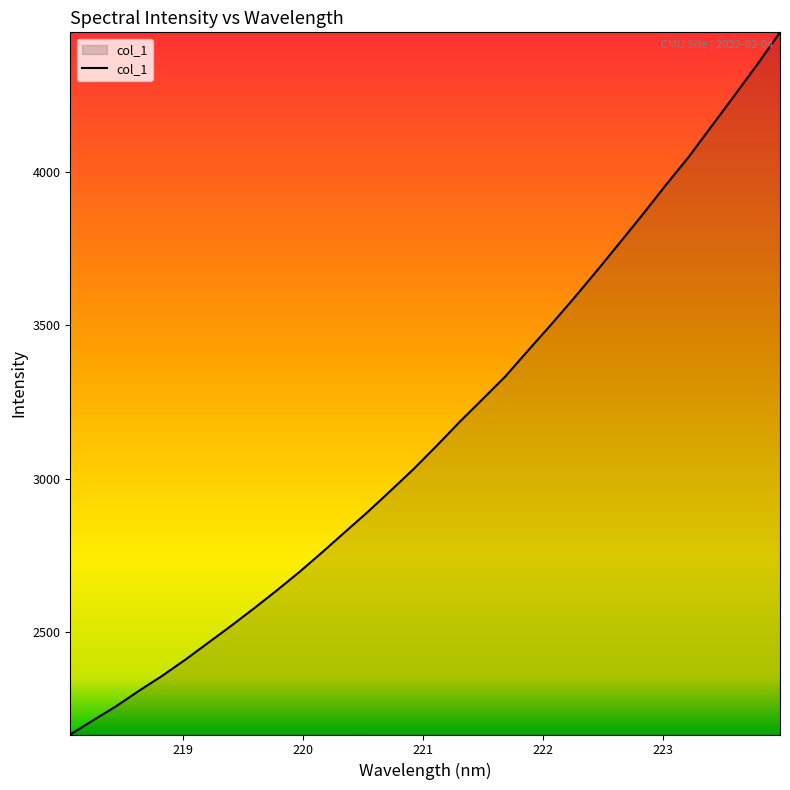

What is the smallest value displayed?

2165.2